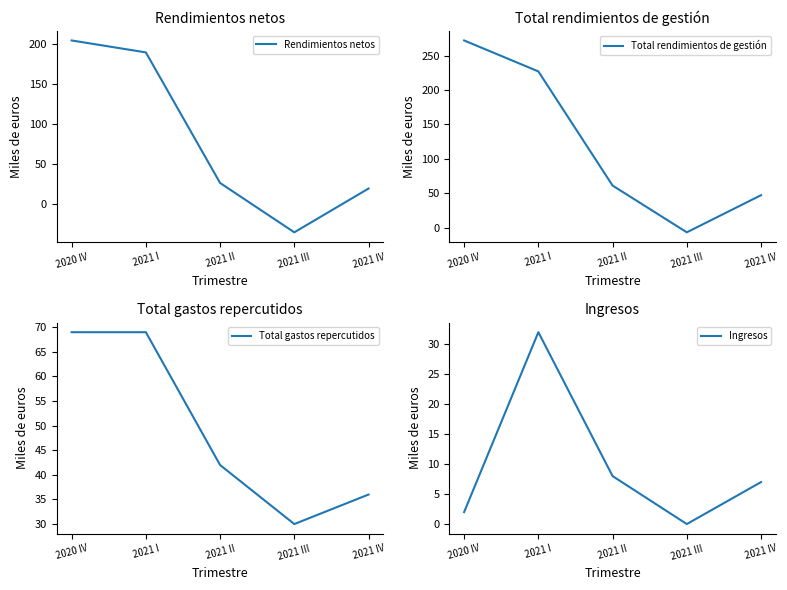

True or false: Total gastos repercutidos and Ingresos intersect in this chart.

False